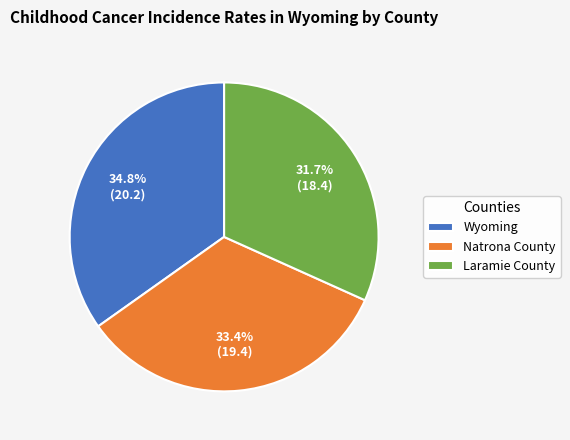

Is there a majority slice in this chart?

No